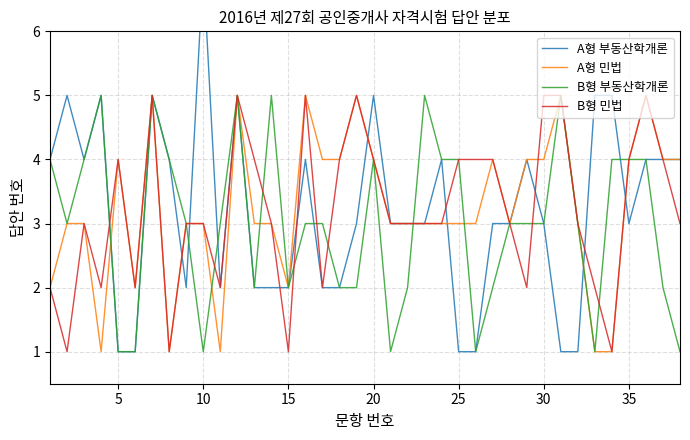

Is it true that B형 민법 equals 1 at 17?

False